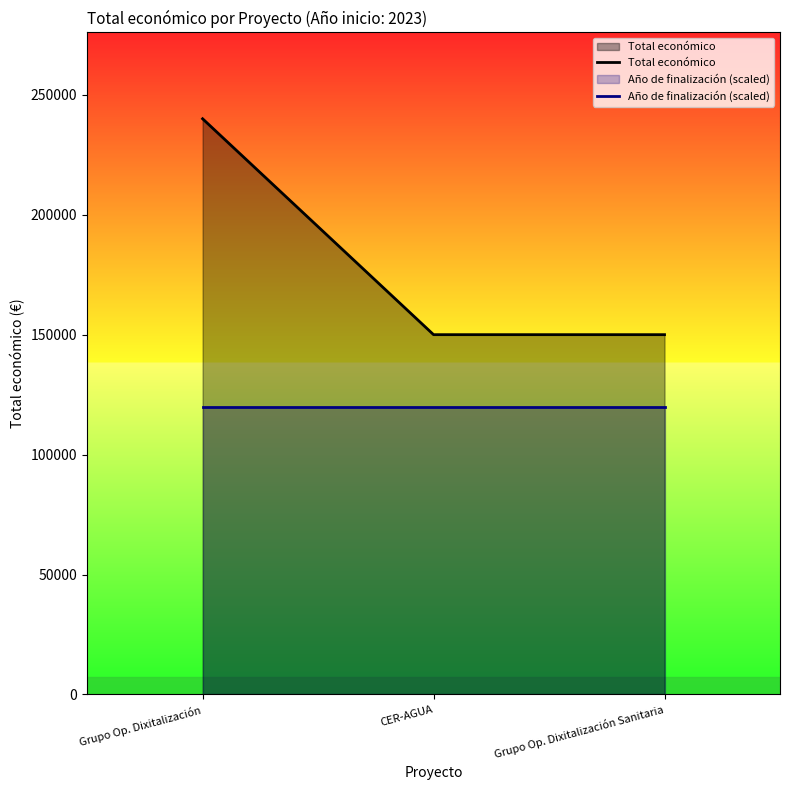

Reading right to left, what are all the values shown in this chart?

Total económico: 150000	150000	240000
Año de finalización (scaled): 120000	120000	120000